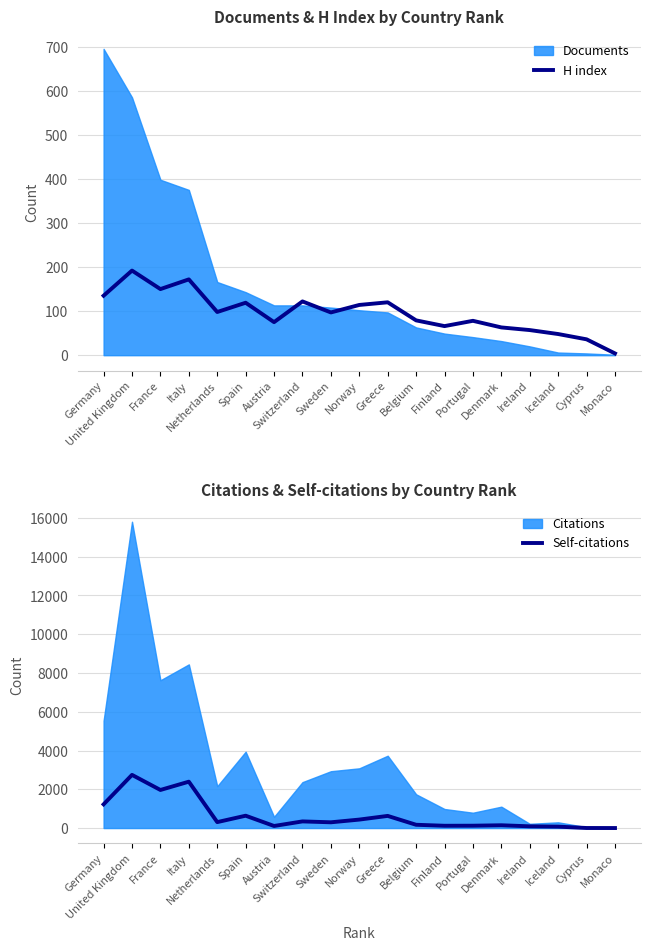

Between which two adjacent categories do H index and Self-citations first intersect?

Iceland and Cyprus